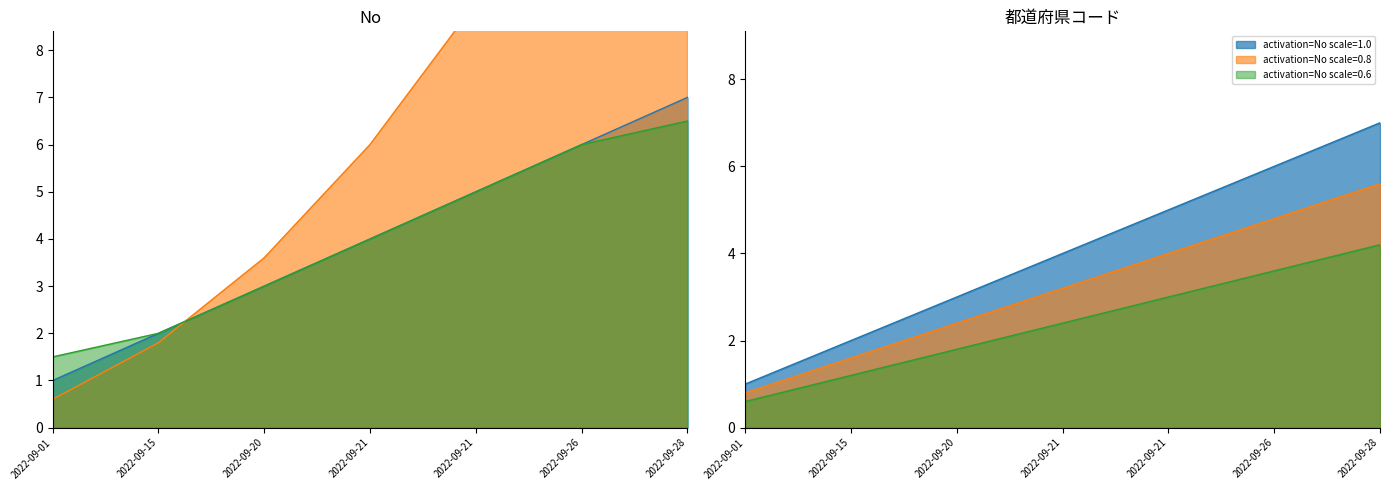

How many data points are less than 4?

3